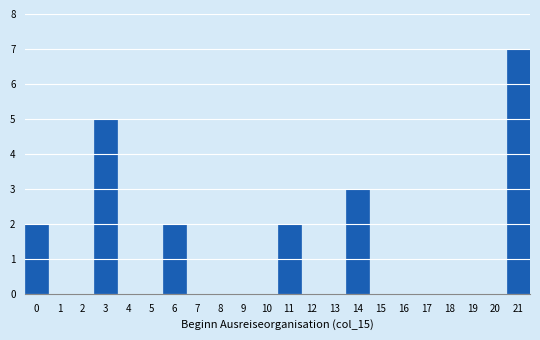

Over which range of the x-axis is the bar tallest?

20.5 to 21.5